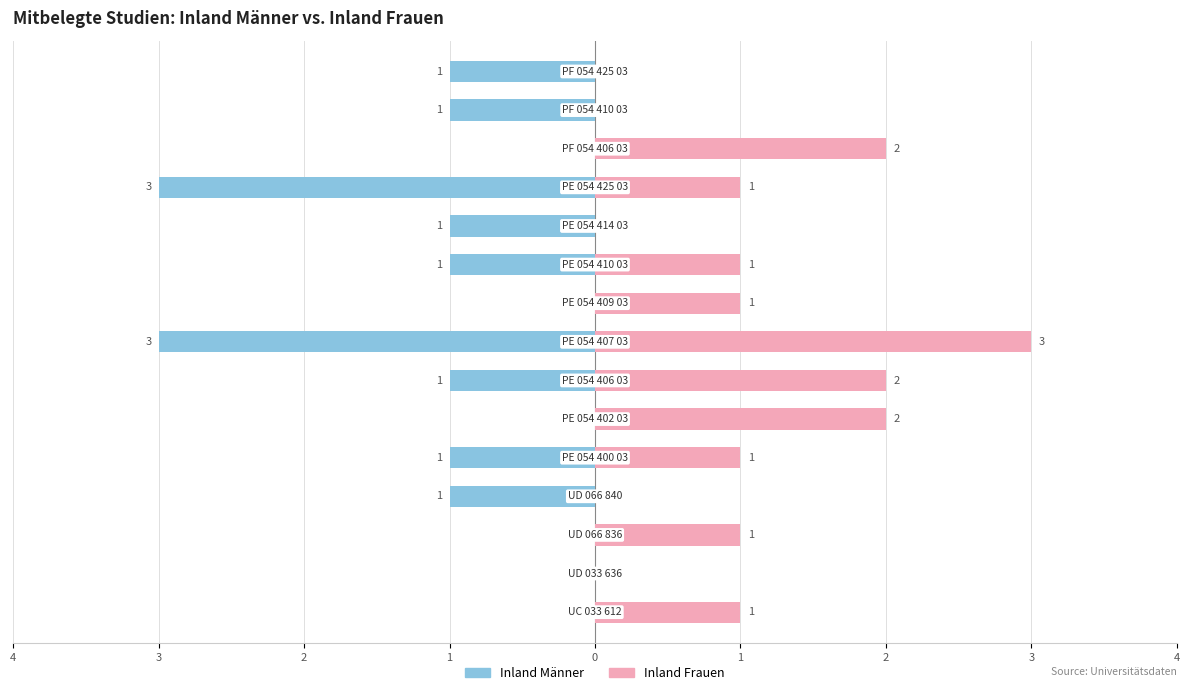

Rank the series by their maximum value, from lowest to highest.

Inland Männer, Inland Frauen